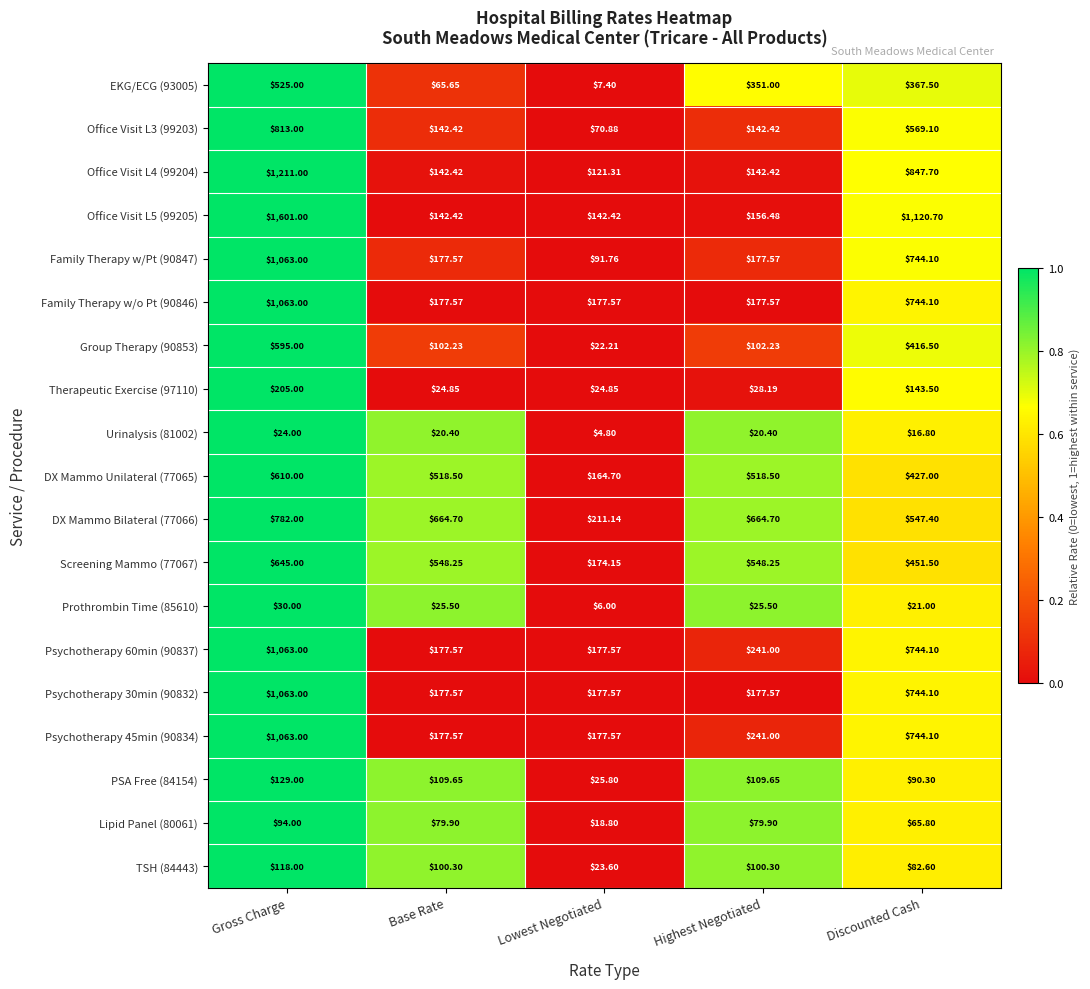

Which category has the highest value in the Therapeutic Exercise (97110) series?

Gross Charge